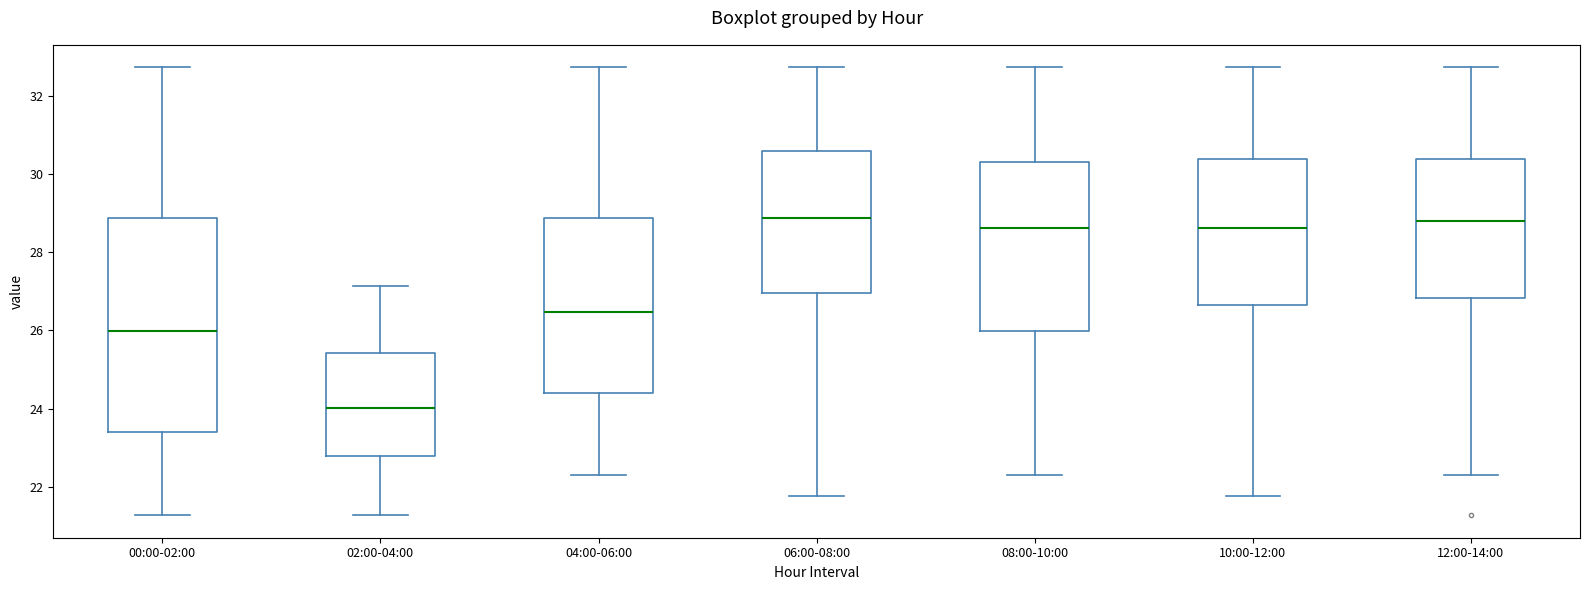

Where is the lower edge of the box for 00:00-02:00 on the y-axis? The values are not printed on the chart, so give them approximately, as read against the axis.

23.4